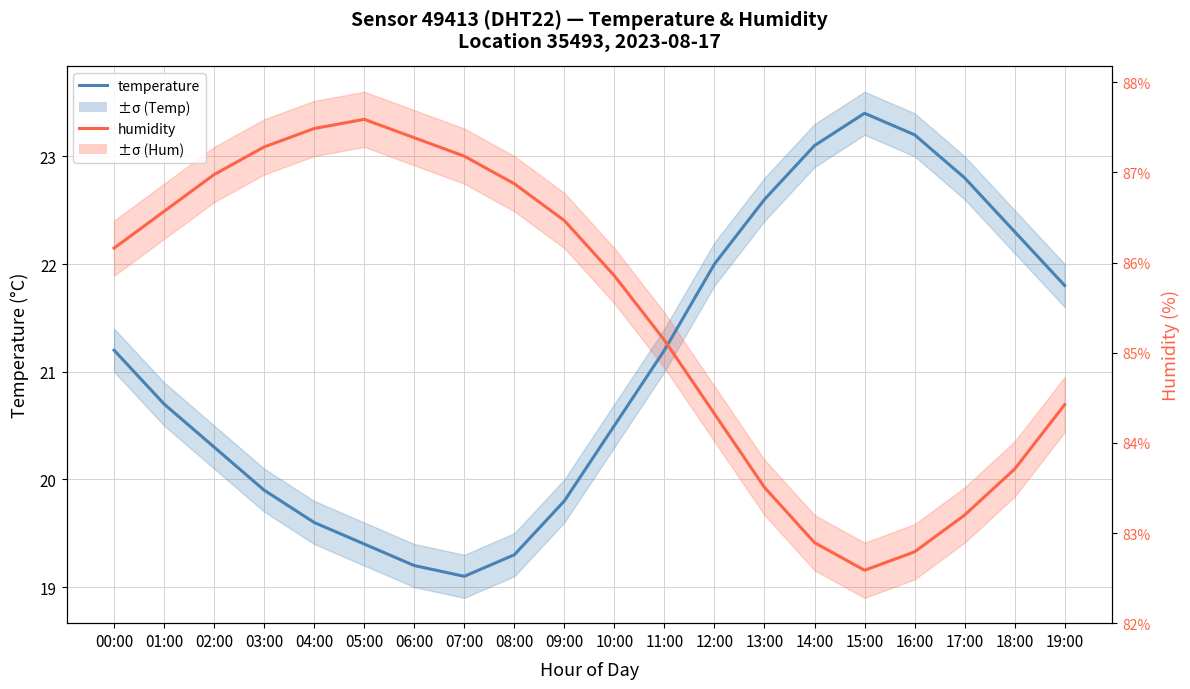

In humidity, how many points are higher than both neighbors (excluding endpoints)?

1